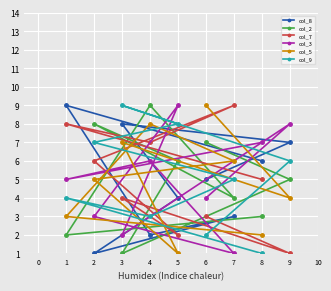

Reading left to right, list all the values displayed in this chart.

col_8: 1=9	2=1	3=8	4=2	5=4	6=5	7=3	8=6	9=7
col_2: 1=2	2=8	3=1	4=9	5=6	6=7	7=4	8=3	9=5
col_7: 1=8	2=6	3=4	4=7	5=2	6=3	7=9	8=5	9=1
col_3: 1=5	2=3	3=2	4=6	5=9	6=4	7=1	8=7	9=8
col_5: 1=3	2=5	3=7	4=8	5=1	6=9	7=6	8=2	9=4
col_9: 1=4	2=7	3=9	4=3	5=8	6=2	7=5	8=1	9=6